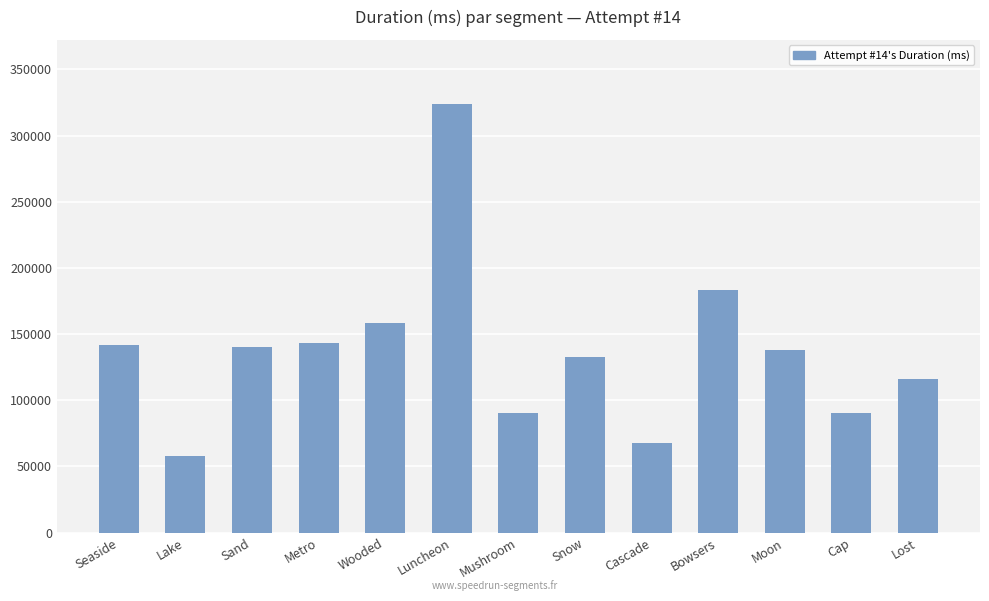

What is the label of the 13th bar from the left?

Lost